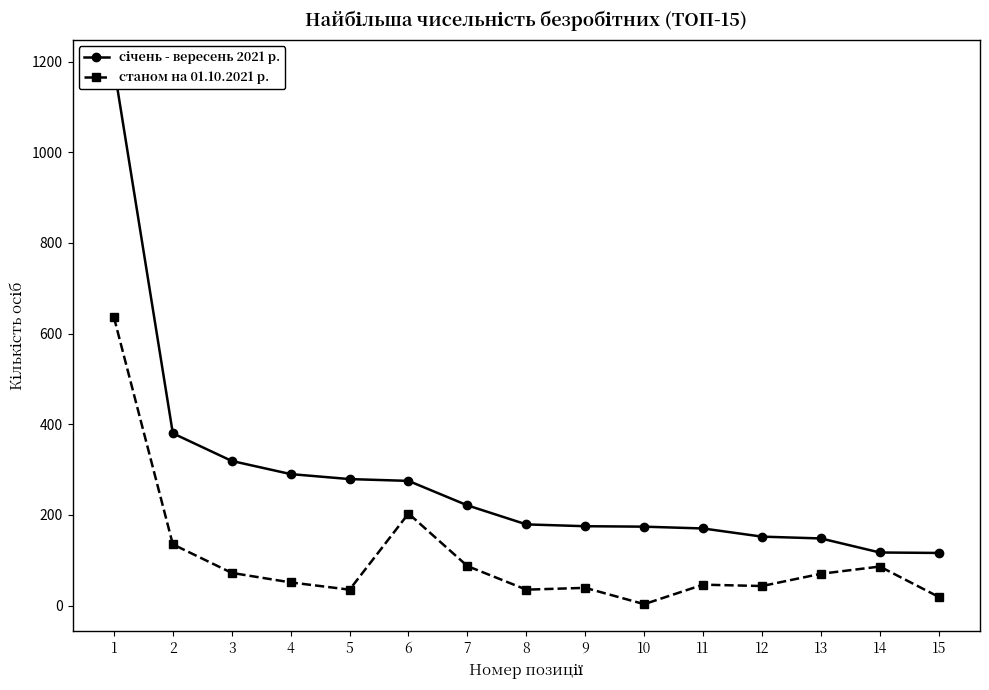

What are all the series names shown in the legend?

січень - вересень 2021 р., станом на 01.10.2021 р.